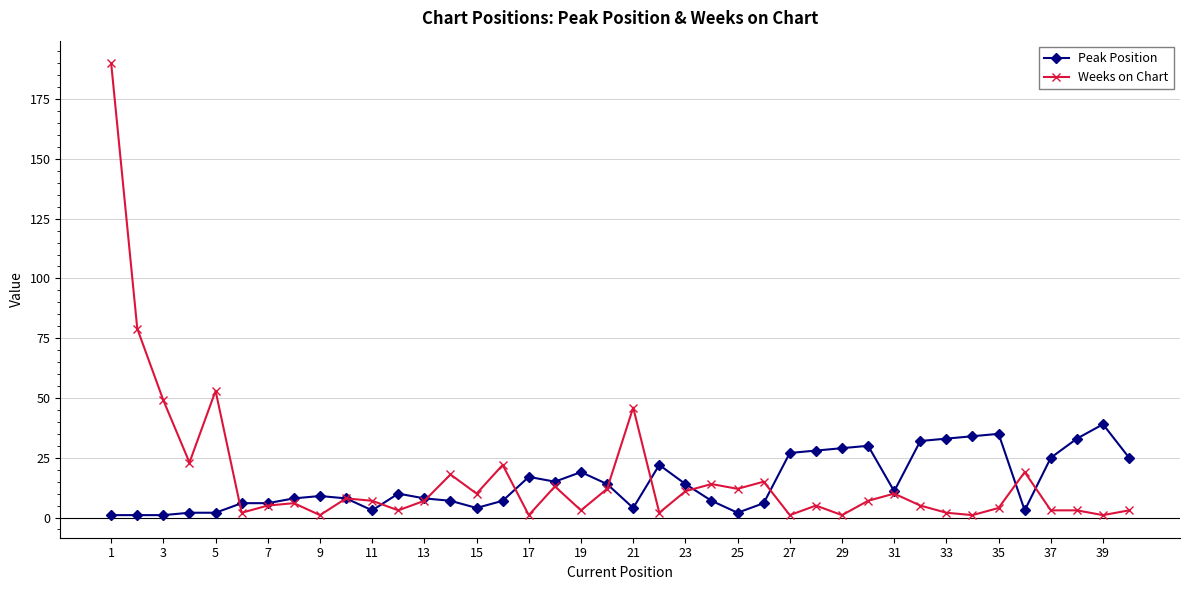

True or false: Peak Position has more than 0 points higher than both neighbors.

True